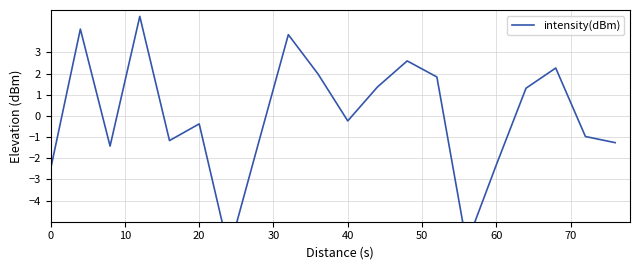

True or false: the data shows -2.5 at 0.

True